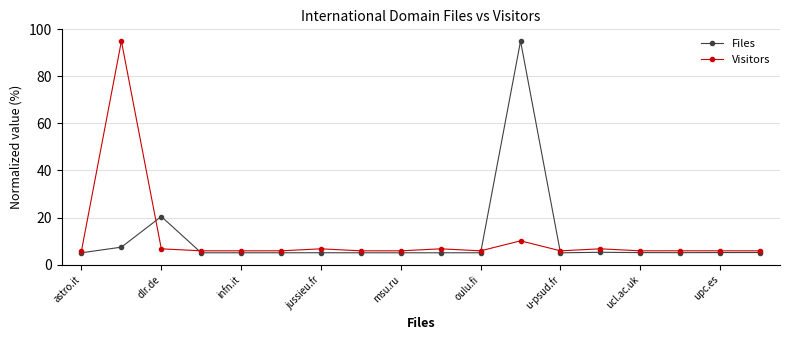

What is the highest value of the Visitors series?

95.0